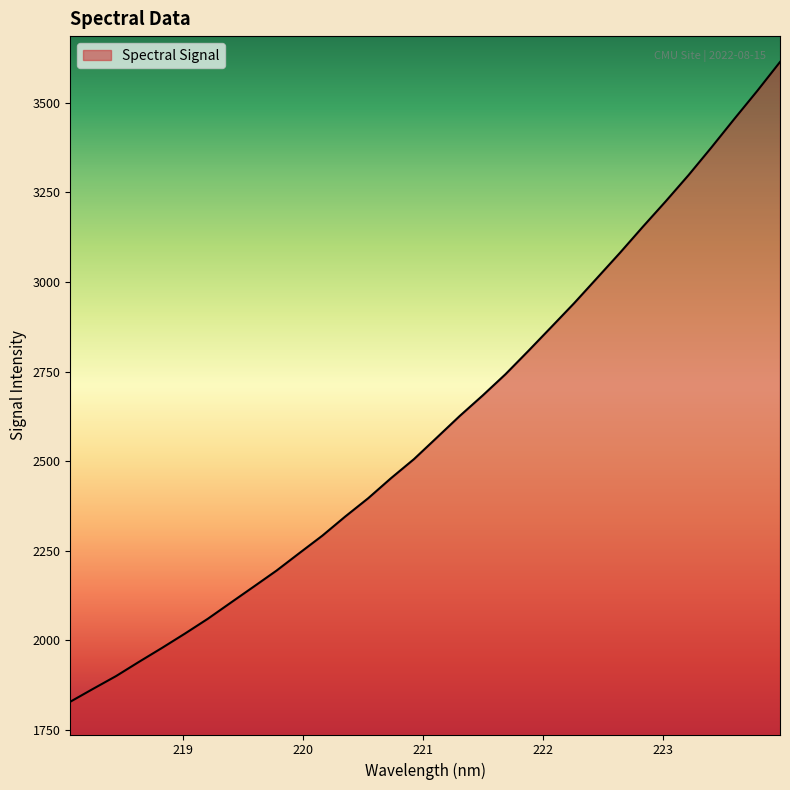

How many lines are shown in the chart?

1